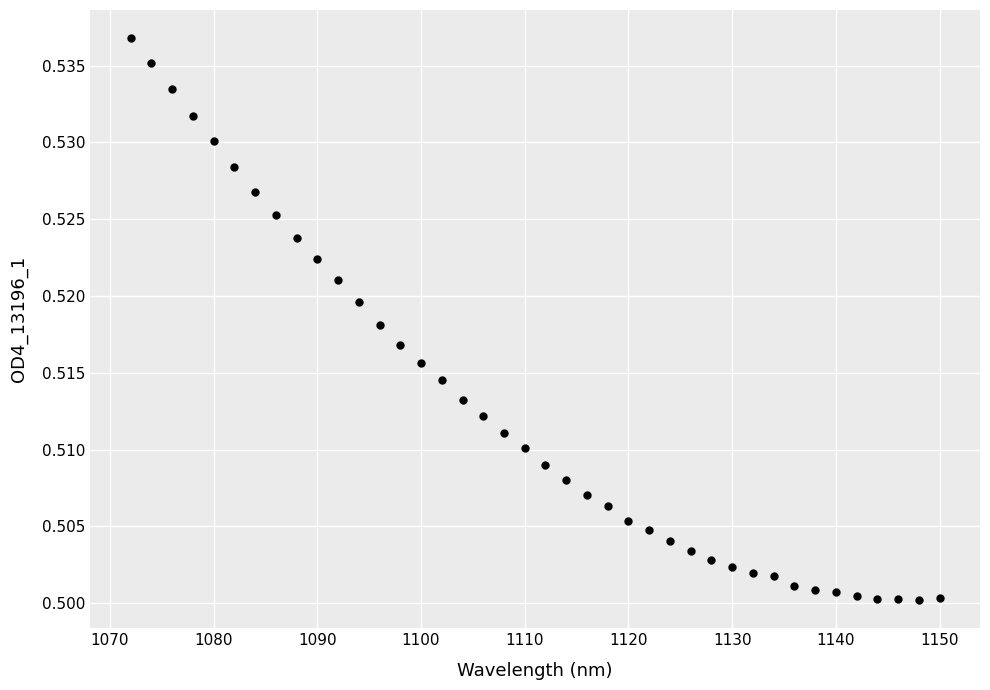

What is the range of X values (max minus min)?

78.0